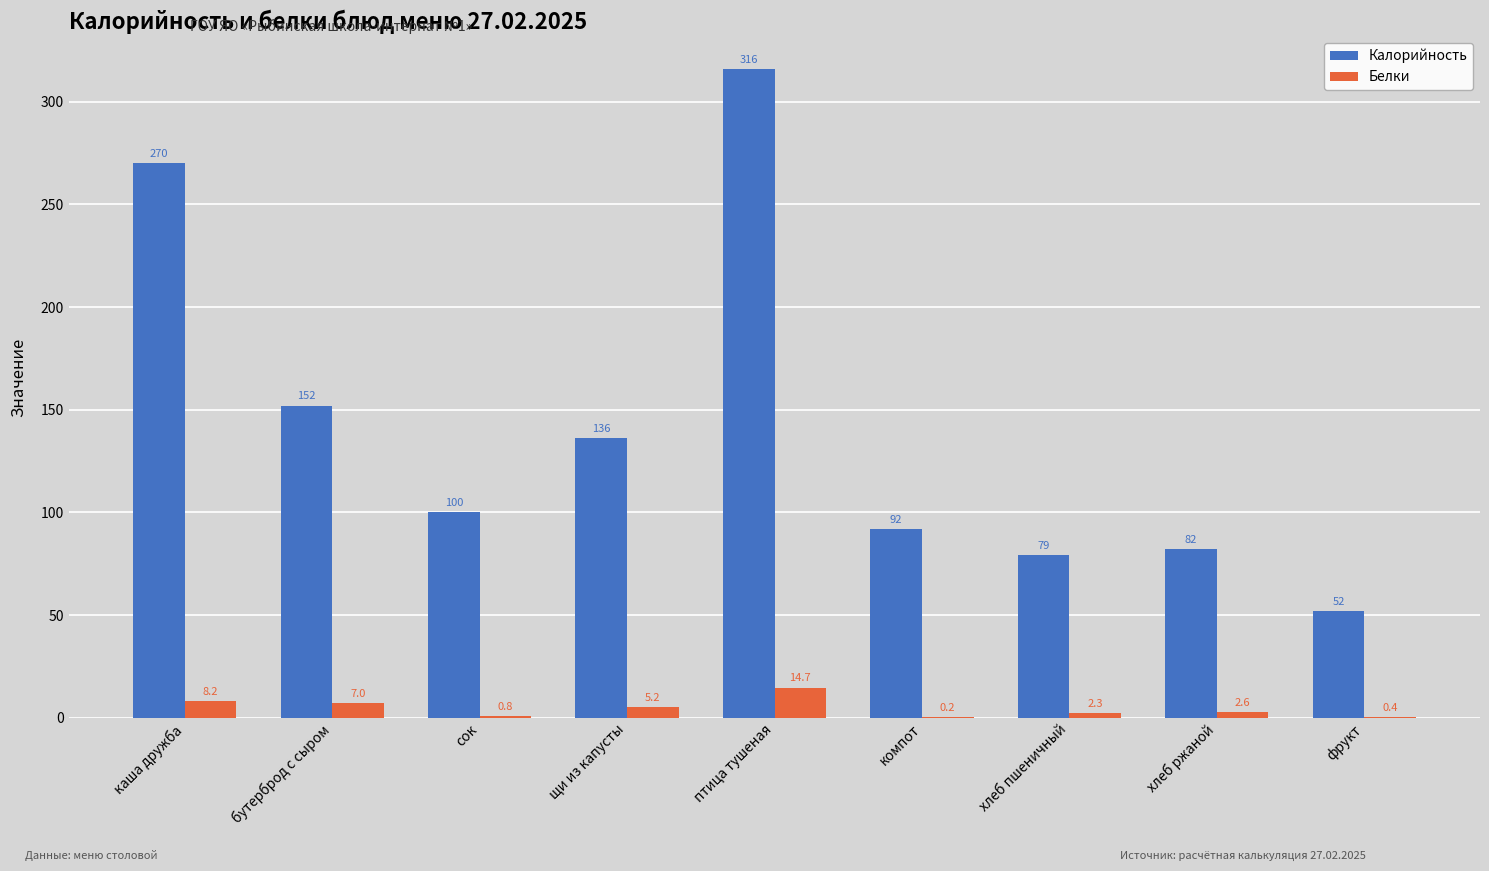

Reading right to left, what are all the values shown in this chart?

Калорийность: 52.0	82.0	79.0	92.0	316.0	136.0	100.0	152.0	270.0
Белки: 0.4	2.6	2.3	0.2	14.7	5.2	0.8	7.0	8.2